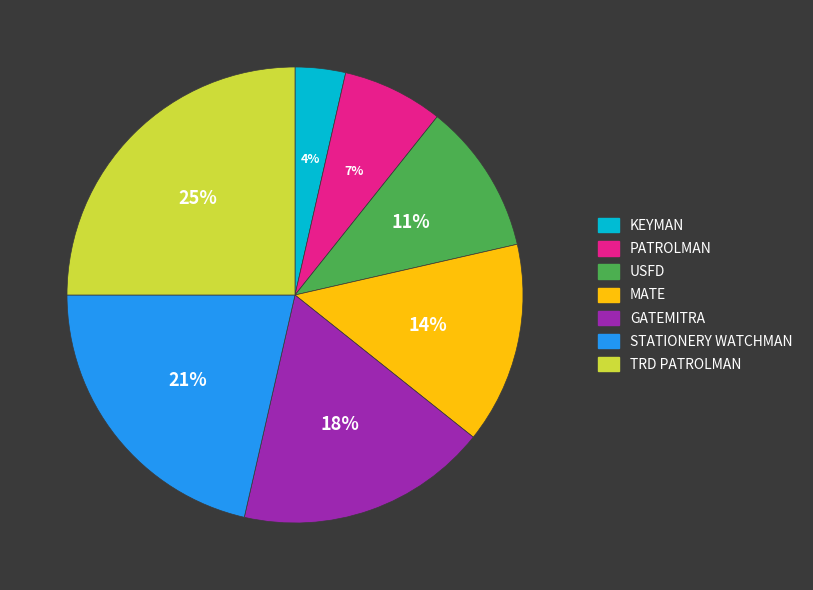

How many slices are in this pie chart?

7